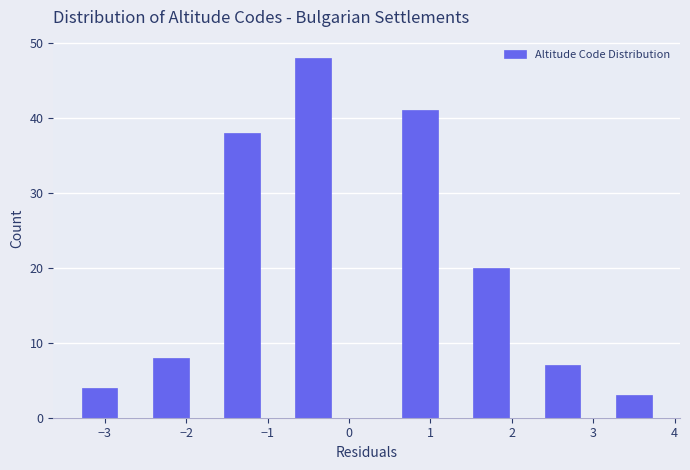

What is the height of the bar covering 0.7 to 1.1 on the x-axis? Neither the bar edges nor the heights are printed on the chart, so give them approximately, as read against the axes.

41